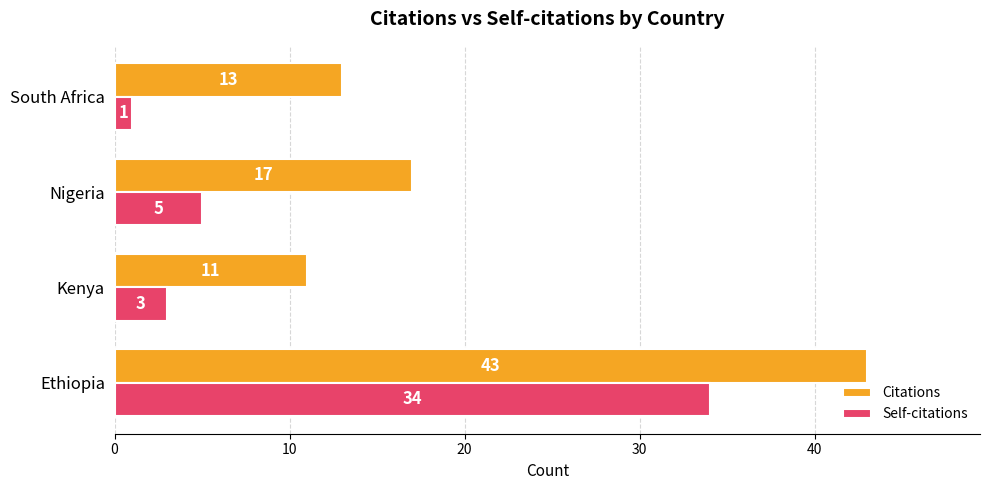

What is the average value of the Citations series?

21